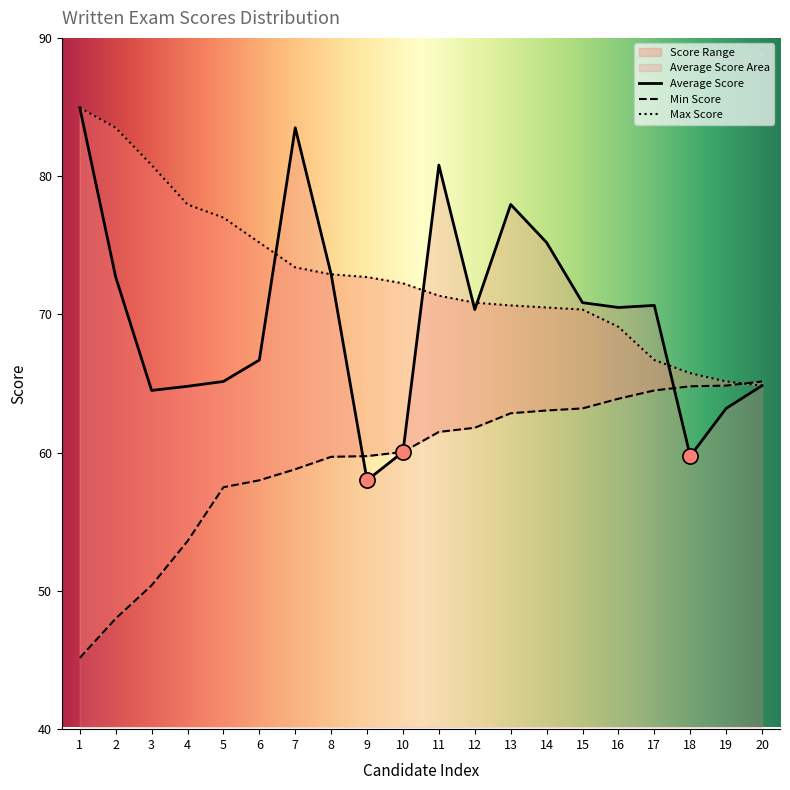

At which category is the sum across all series the highest?

7